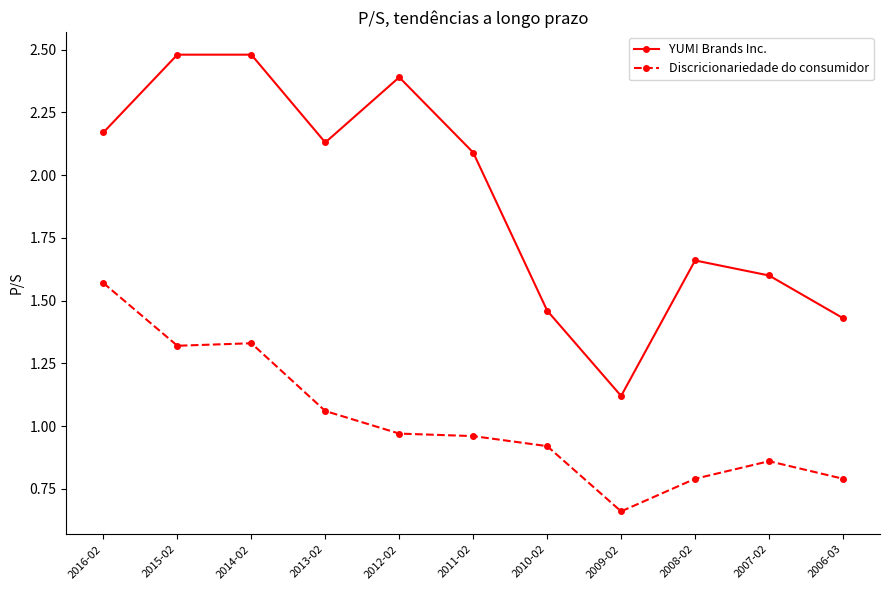

True or false: Discricionariedade do consumidor has more than 2 points higher than both neighbors.

False